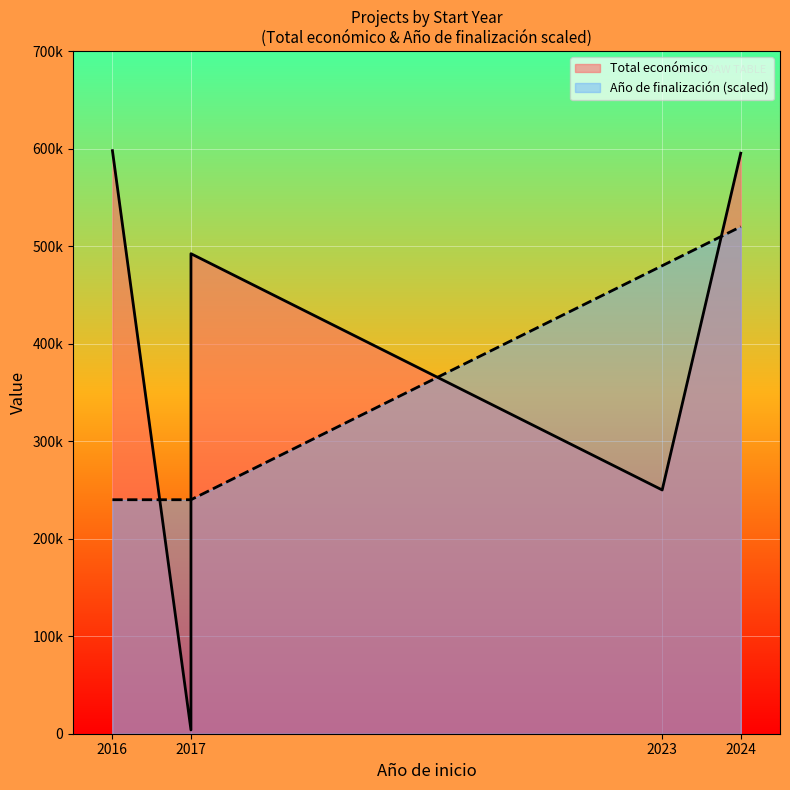

What is the difference between the values at 2024 and 2017?

280000